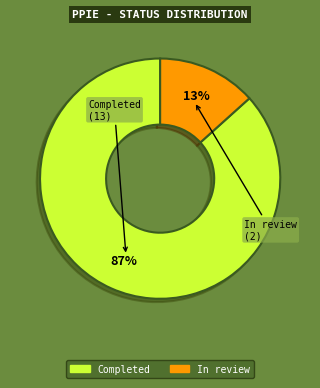

To the nearest percent, what is the average slice percentage?

50%